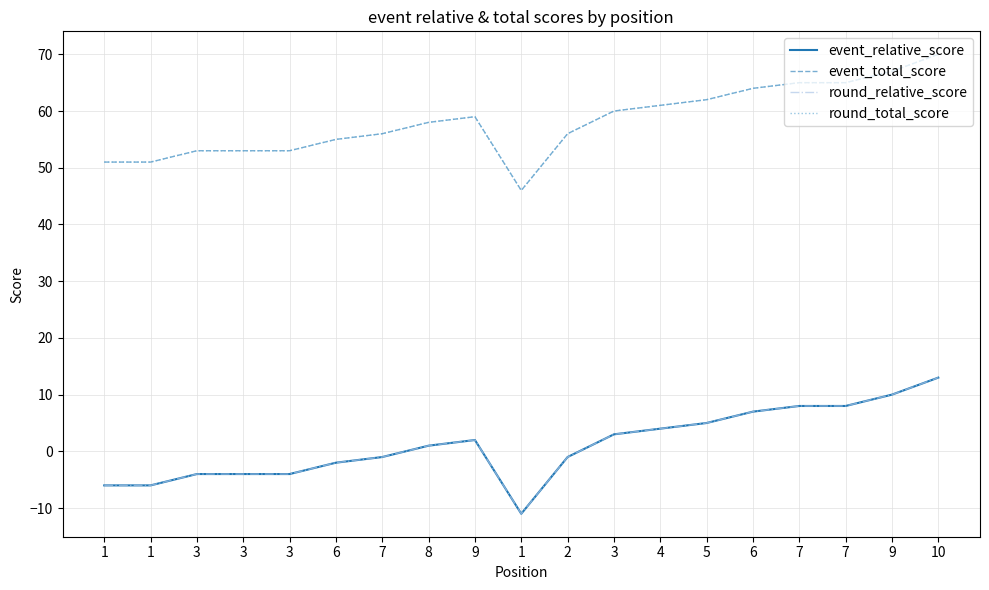

Is this an area chart (filled region under the line)?

No